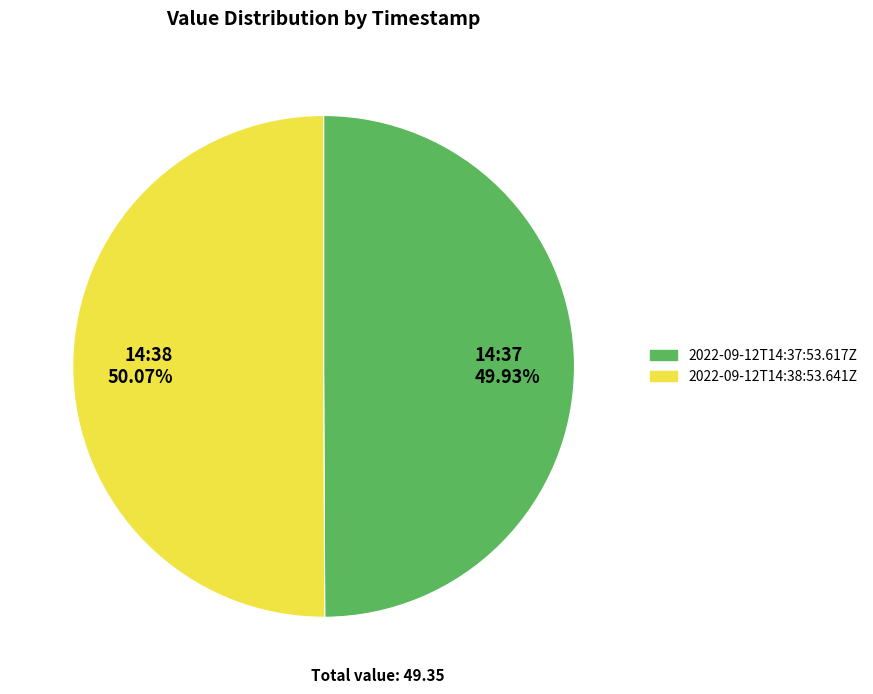

What percentage is the 2022-09-12T14:38:53.641Z slice, to the nearest percent?

50%